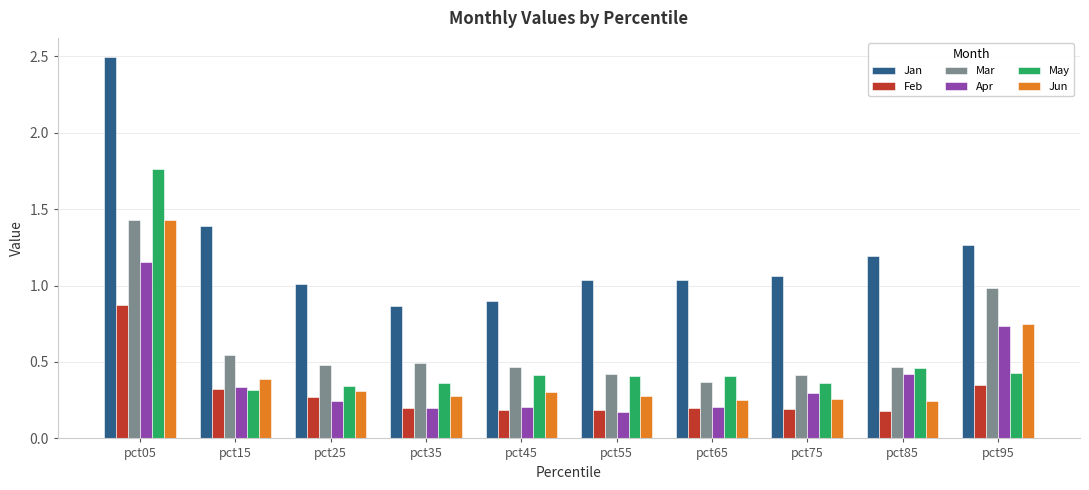

Between pct05 and pct95, which series saw the biggest shift?

May